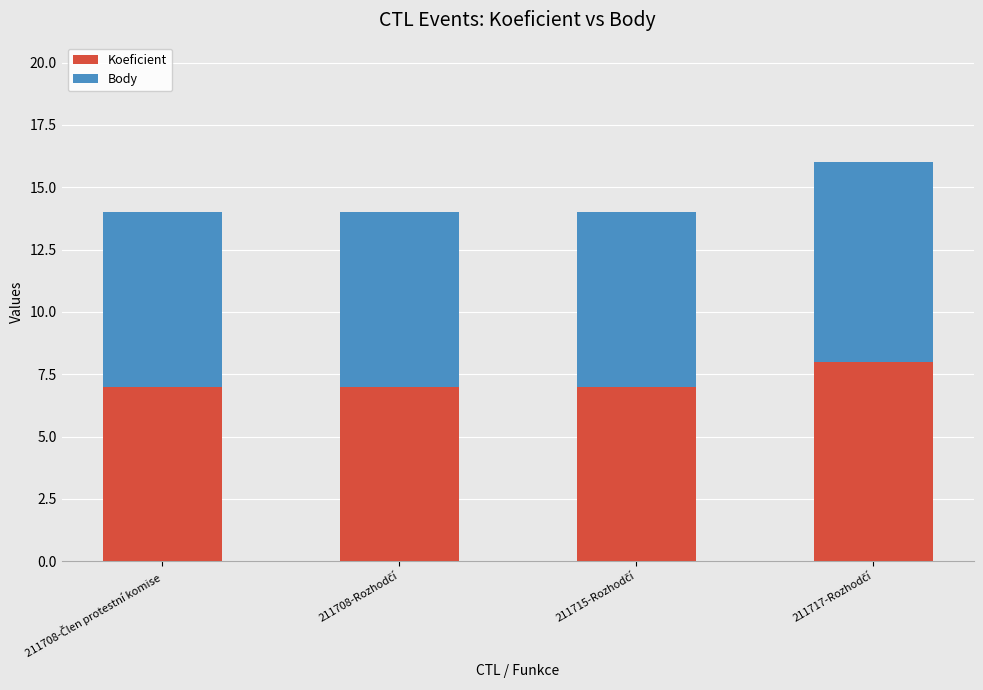

What are all the series names shown in the legend?

Koeficient, Body